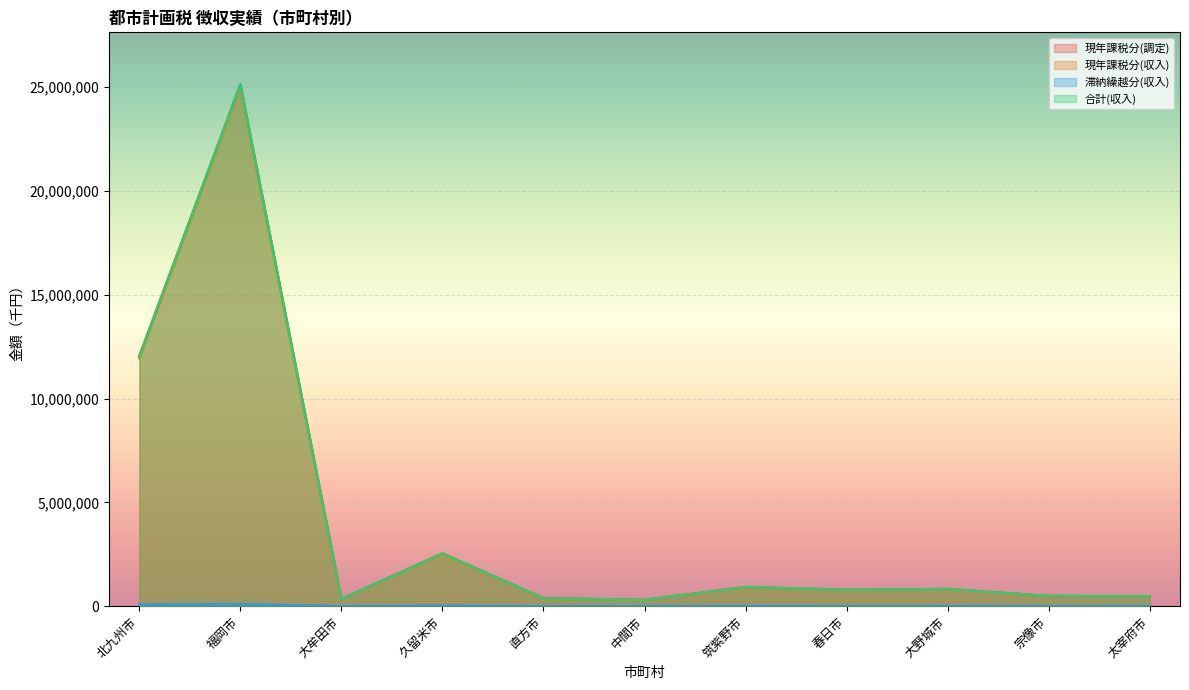

What is the difference between the highest and lowest values at 福岡市?

25034339